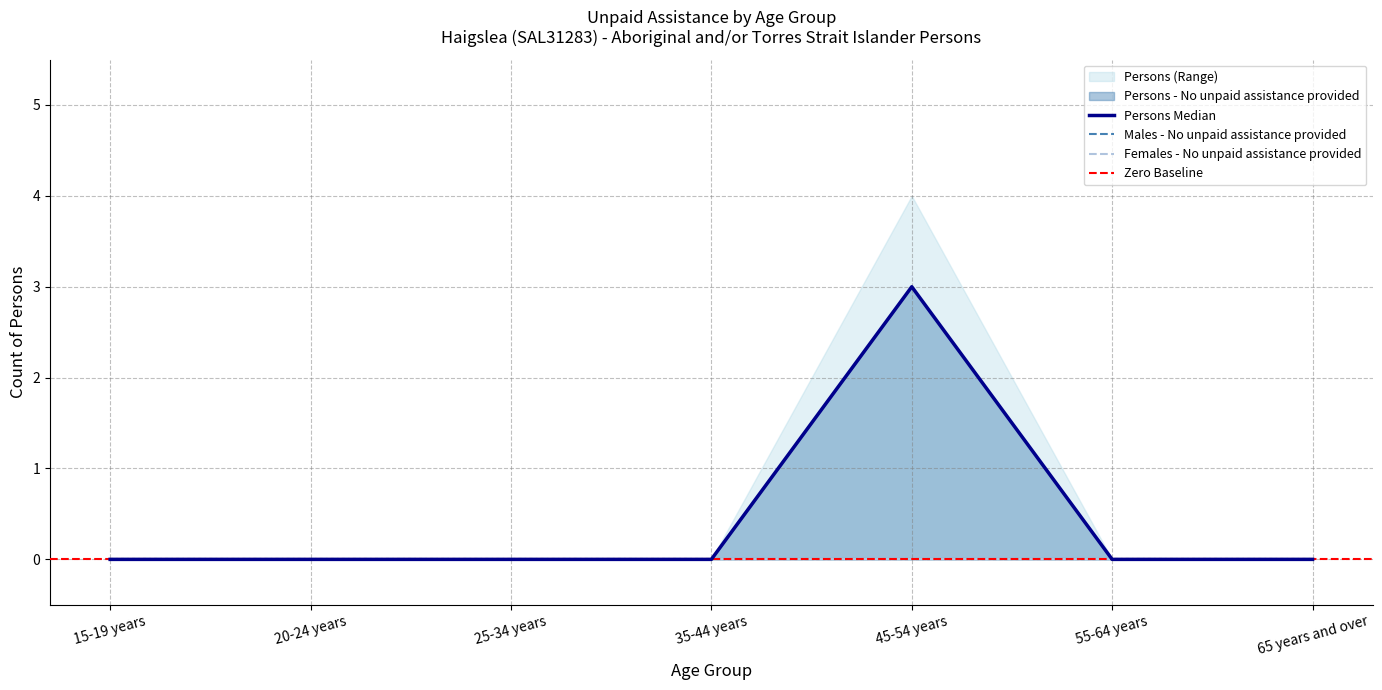

True or false: Persons - No unpaid assistance provided and Males - No unpaid assistance provided intersect in this chart.

False